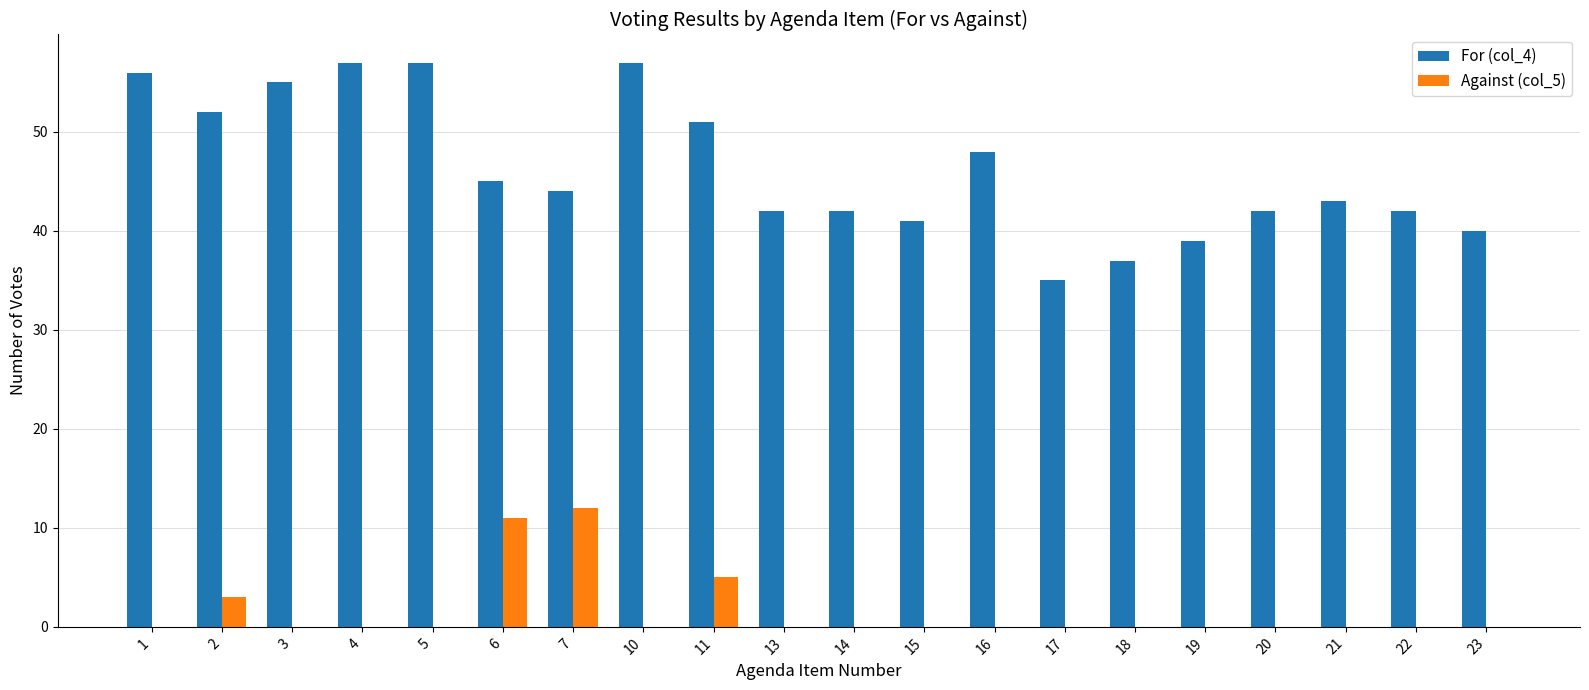

Which series has the largest total across all categories?

For (col_4)